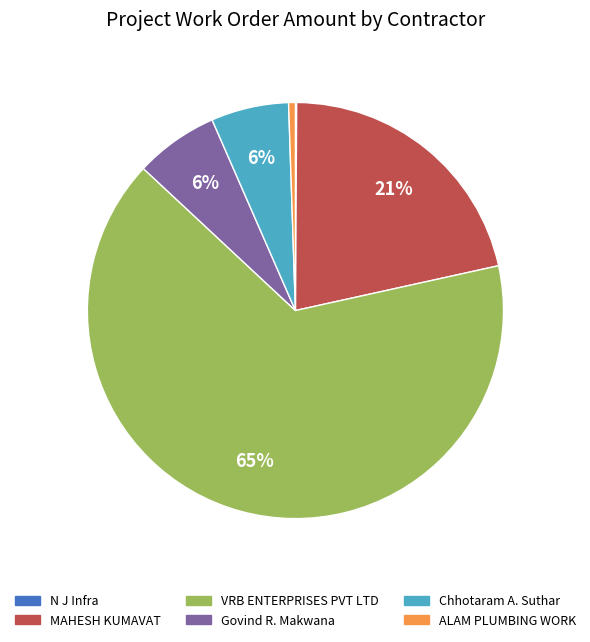

Does any single category account for the majority?

Yes